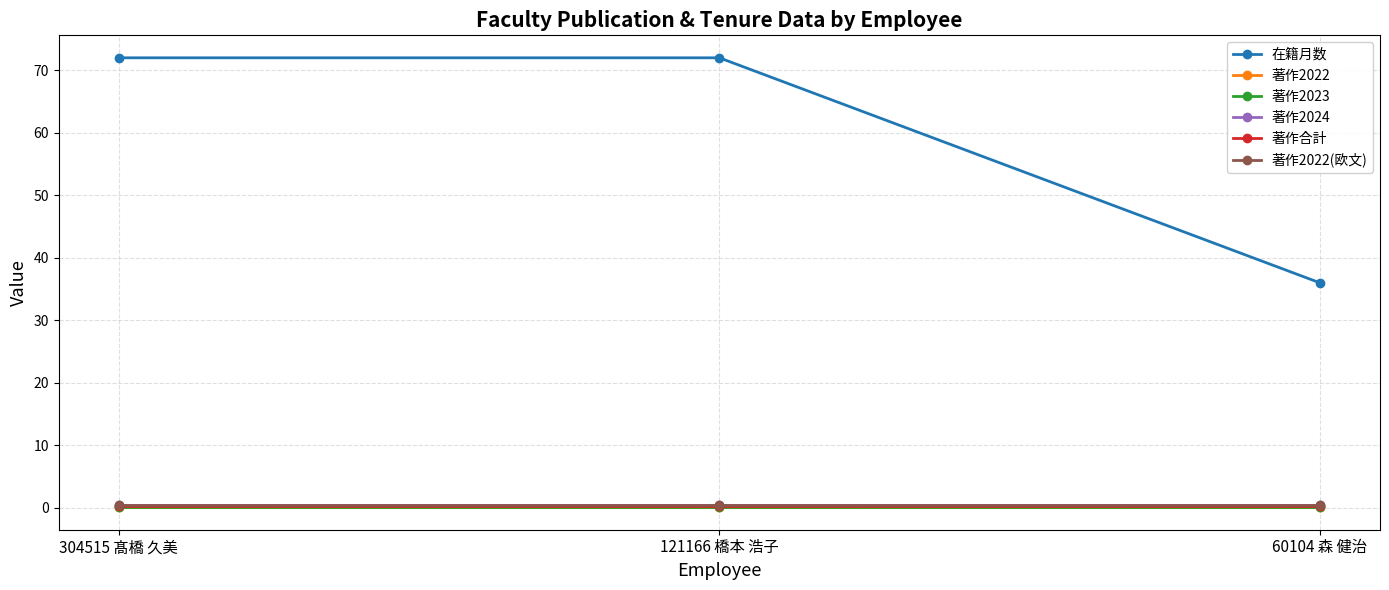

What is the label of the 1st point from the right?

60104 森 健治